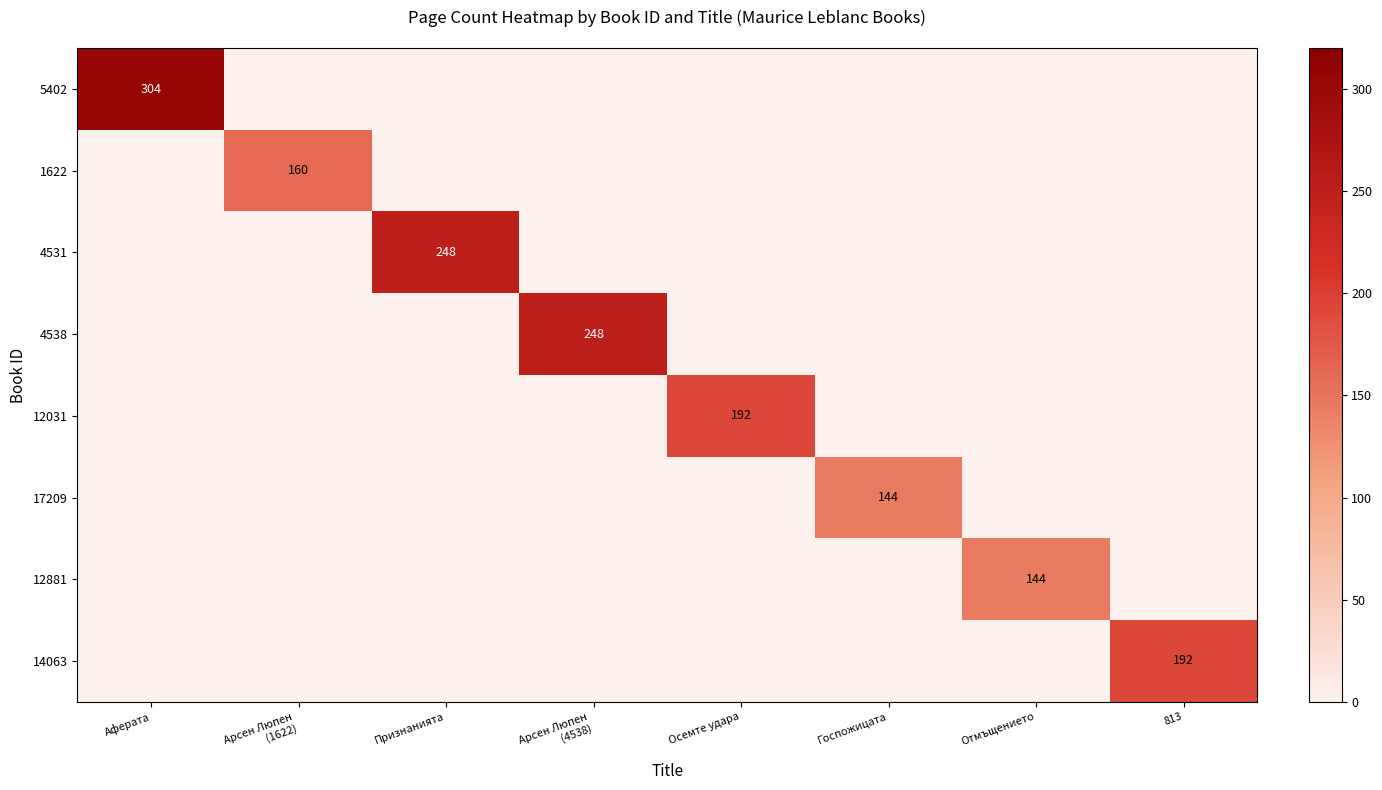

True or false: 14063 has a value of 192 at 813.

True